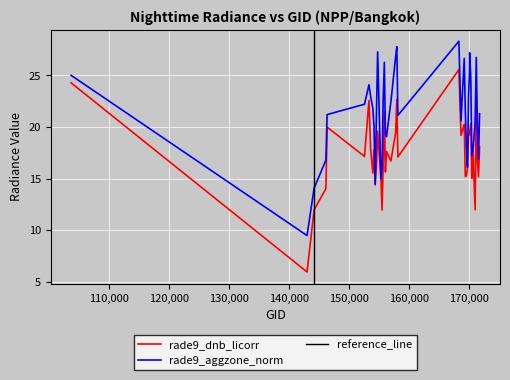

What is the minimum value for rade9_dnb_licorr?

5.9